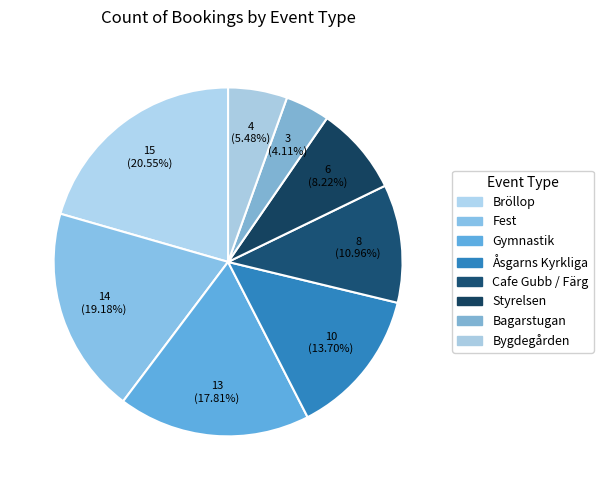

Count the number of slices in the pie.

8